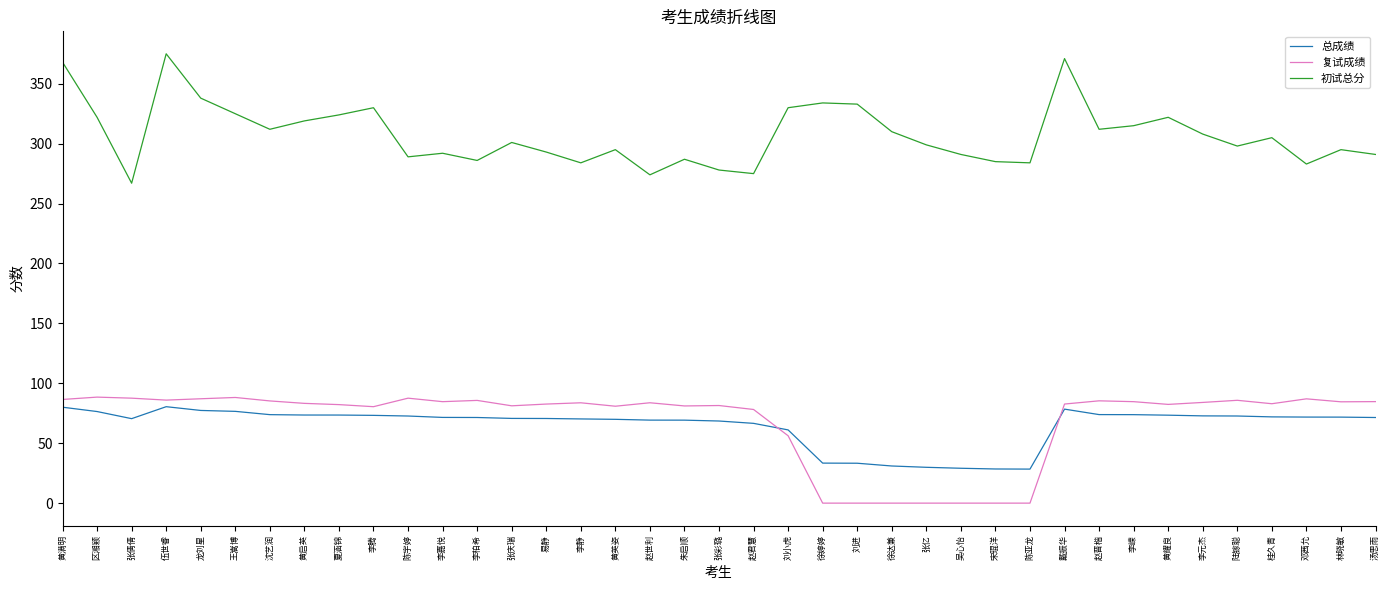

Is it true that 总成绩 equals 78.5 at 戴振华?

True